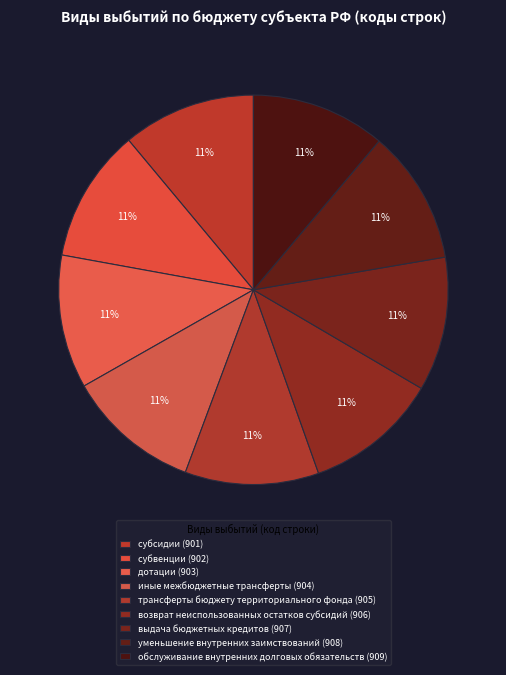

To the nearest percent, what is the combined percentage of возврат неиспользованных остатков субсидий and субсидии?

22%